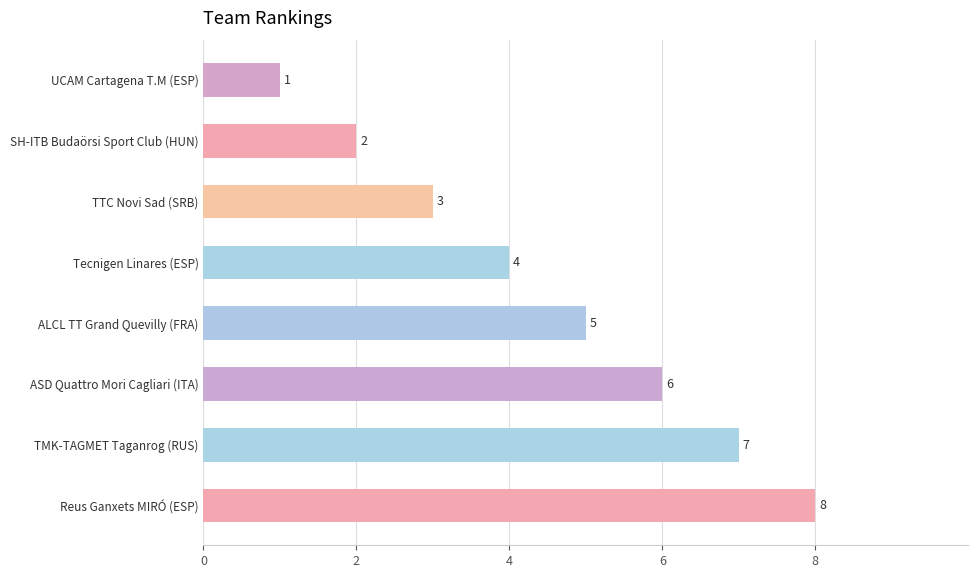

Rank the categories by value from highest to lowest.

Reus Ganxets MIRÓ (ESP), TMK-TAGMET Taganrog (RUS), ASD Quattro Mori Cagliari (ITA), ALCL TT Grand Quevilly (FRA), Tecnigen Linares (ESP), TTC Novi Sad (SRB), SH-ITB Budaörsi Sport Club (HUN), UCAM Cartagena T.M (ESP)